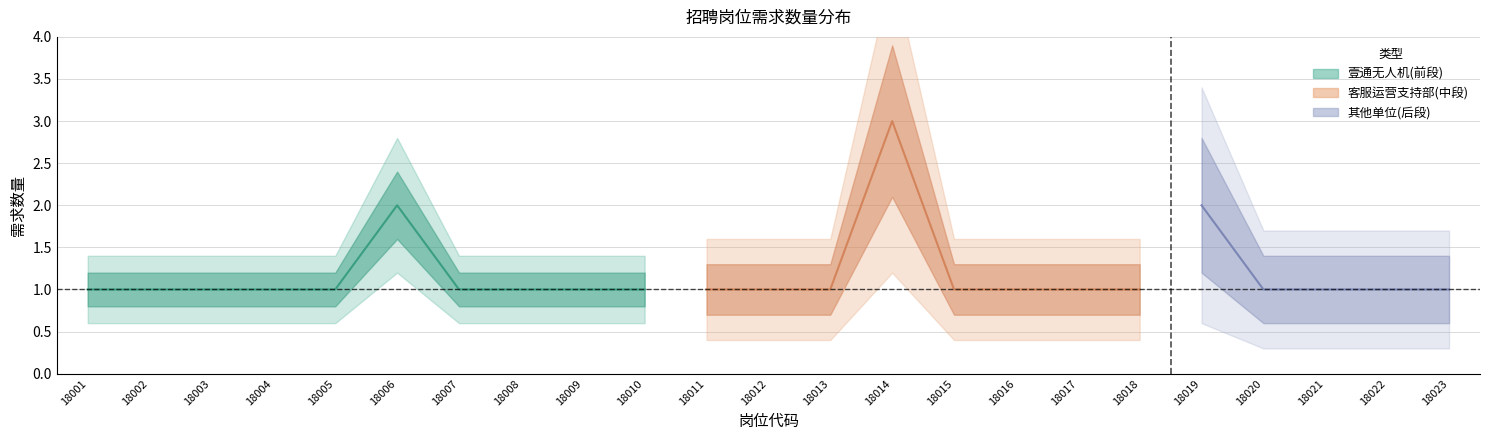

What is the sum of the values at 18001 and 18010?

2